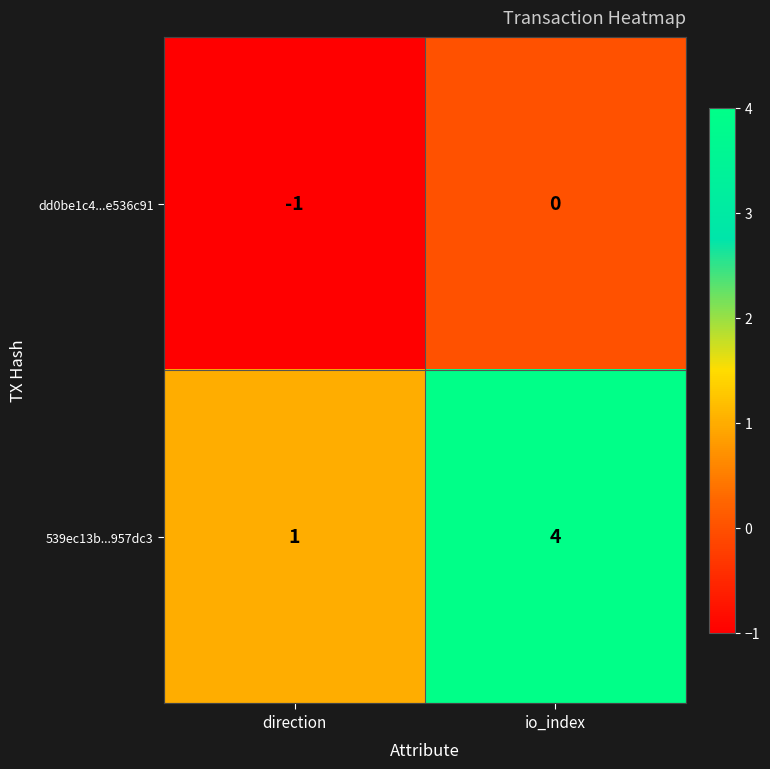

Reading right to left, transcribe all the data shown in this chart.

dd0be1c4...e536c91: 0	-1
539ec13b...957dc3: 4	1